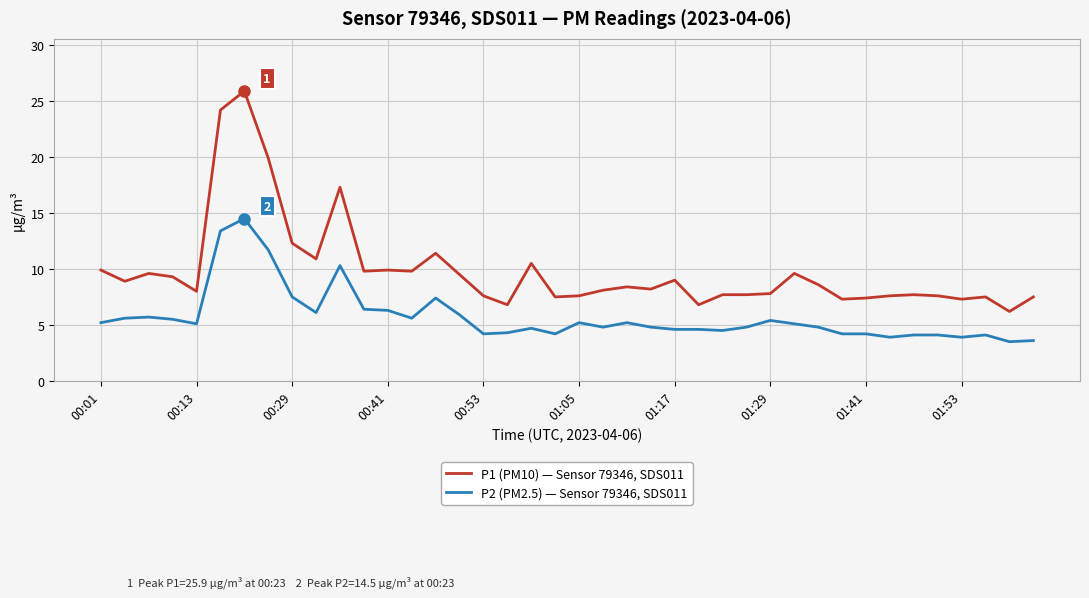

Rank the series by their maximum value, from highest to lowest.

P1 (PM10) — Sensor 79346, SDS011, P2 (PM2.5) — Sensor 79346, SDS011